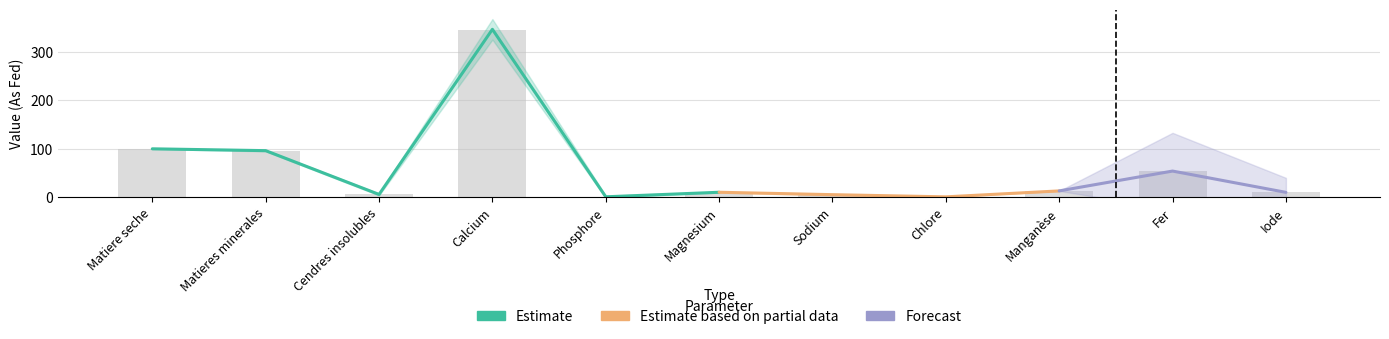

Reading left to right, extract all data points from this chart.

as_fed: as_fed=99.6	on_dm=95.8	sd=5.7	3=345.0	4=0.8	5=10.1	6=5.2	7=0.7	8=13.0	9=54.0	10=10.0
on_dm: as_fed=100.0	on_dm=96.2	sd=5.7	3=347.0	4=0.8	5=10.2	6=5.2	7=0.7	8=13.0	9=54.0	10=10.0
sd: as_fed=0.3	on_dm=1.4	sd=2.0	3=21.2	4=2.2	5=0.7	6=1.6	7=0.3	8=0.0	9=79.0	10=0.0